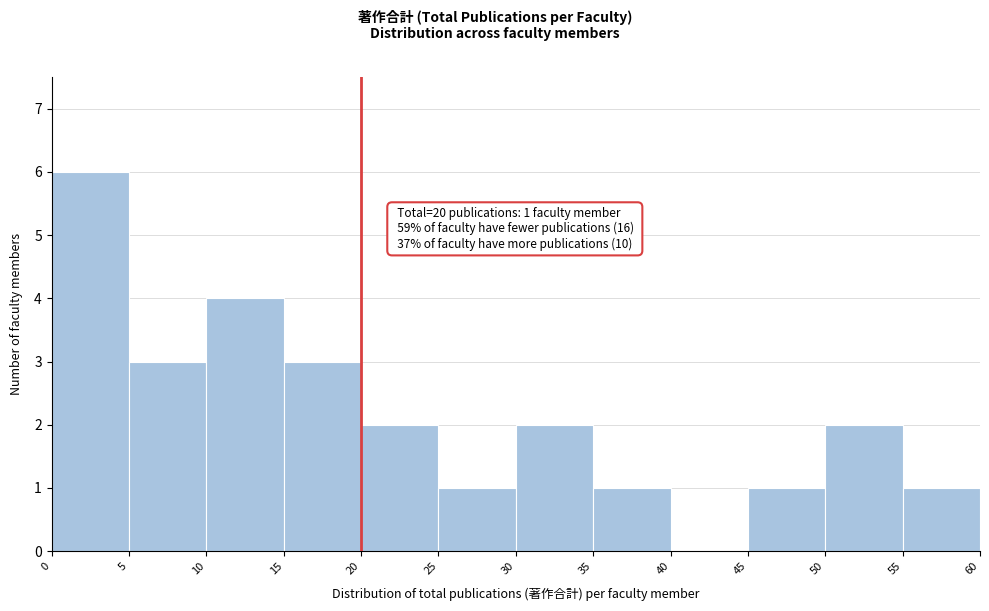

Which range on the x-axis has the tallest bar?

0 to 5